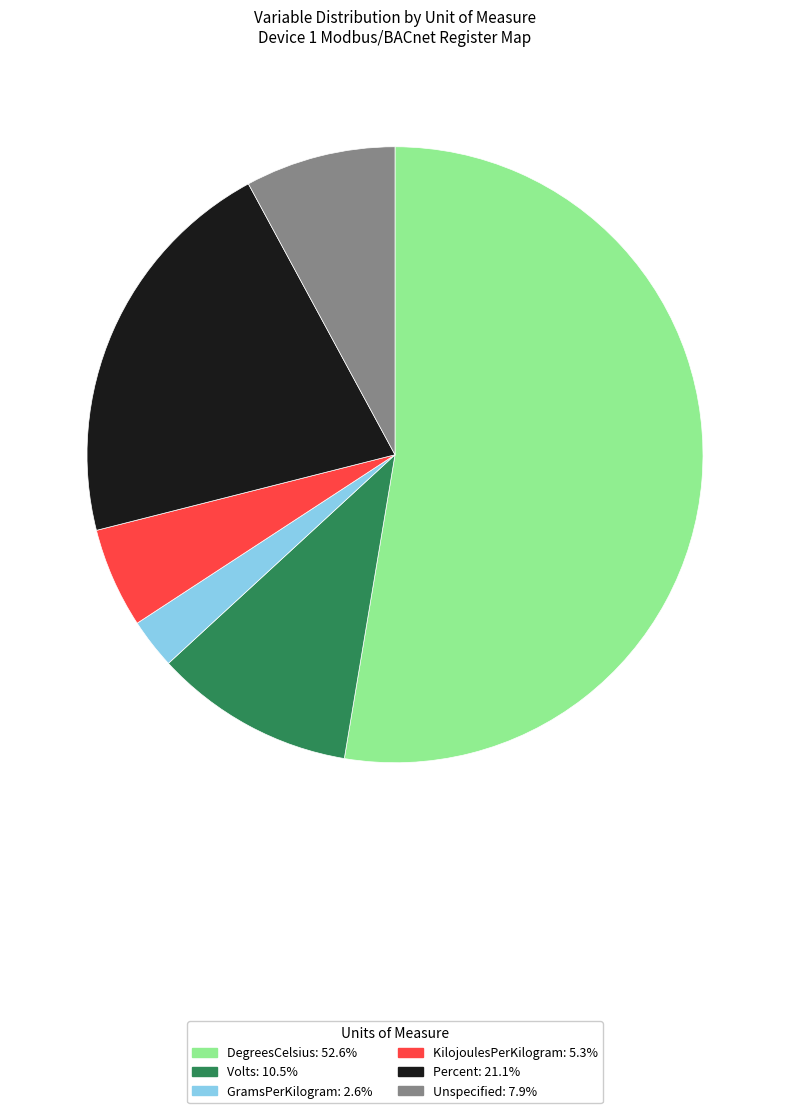

Does any single category account for the majority?

Yes